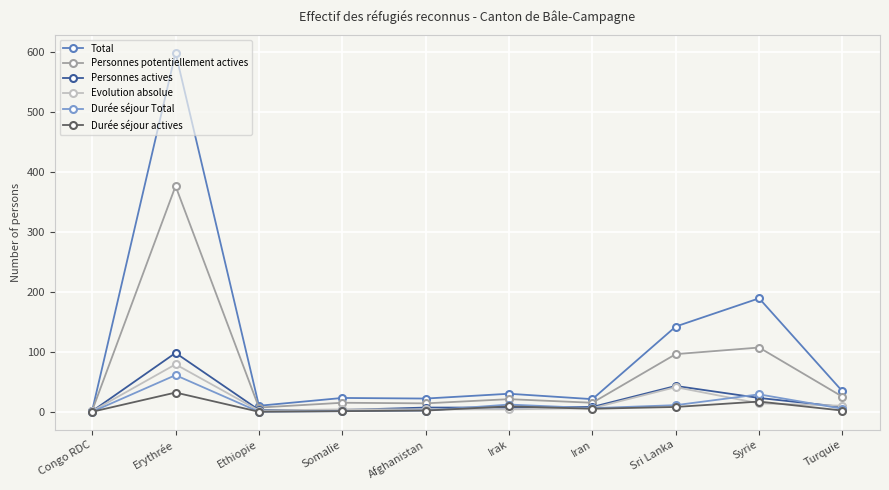

At which category is the sum across all series the highest?

Erythrée